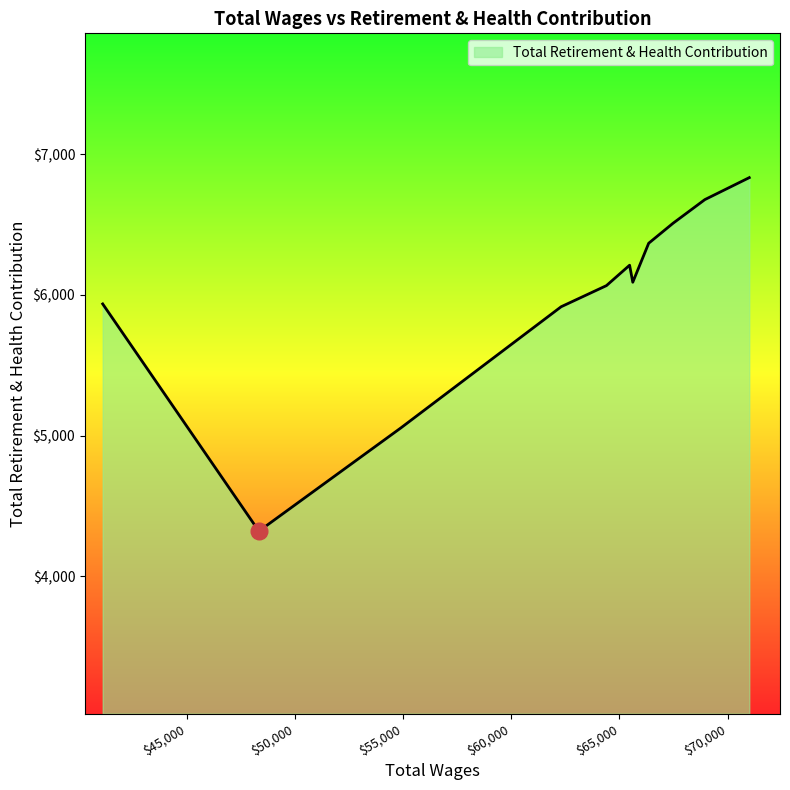

What is the average value?

5998